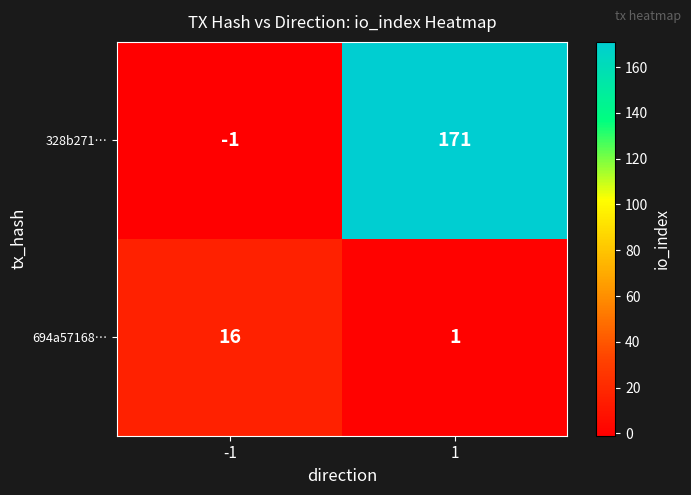

Which category has the lowest value across all series?

-1